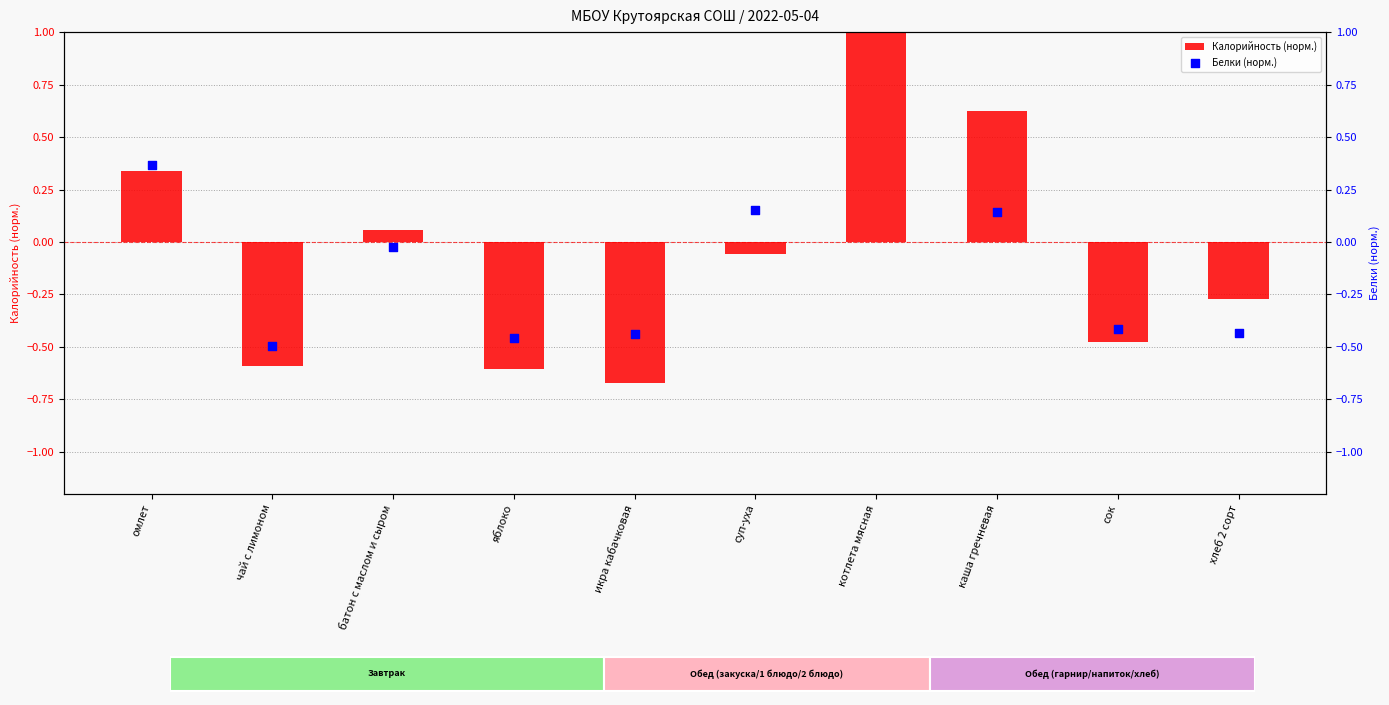

Is the value of Калорийность (норм.) at икра кабачковая greater than the value of Белки (норм.) at сок?

No